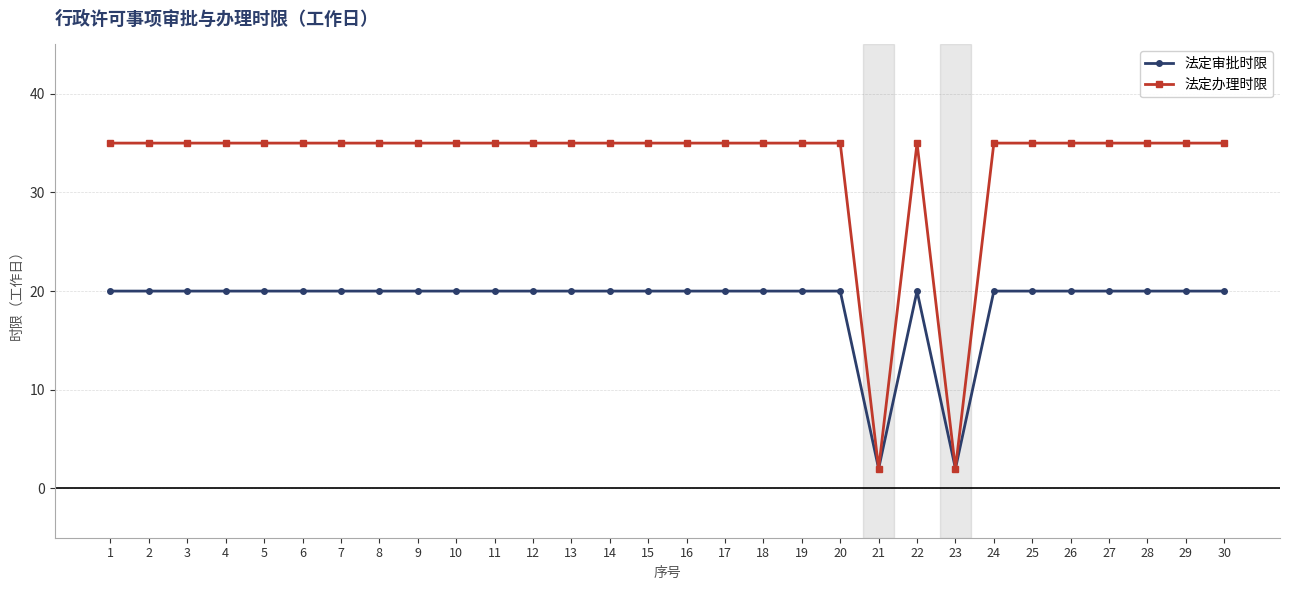

Rank the series by their average value, from highest to lowest.

法定办理时限, 法定审批时限